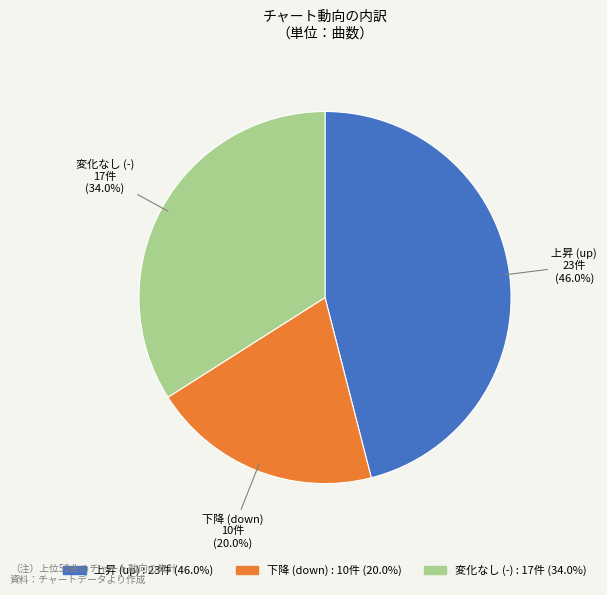

Is there any slice that represents more than half of the pie?

No